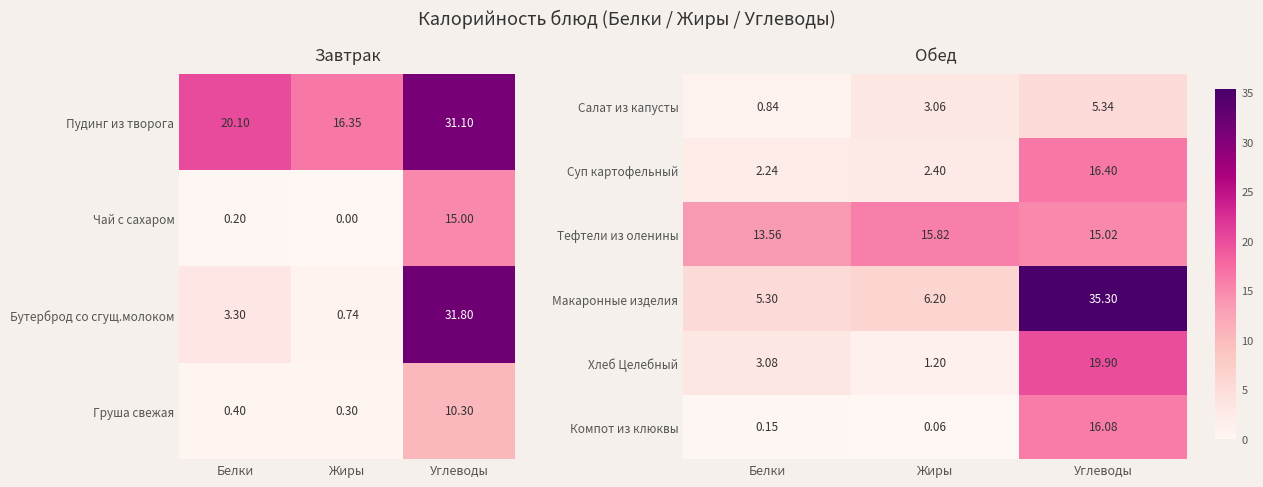

What is the difference between the maximum and minimum values in the Салат из капусты series?

4.5